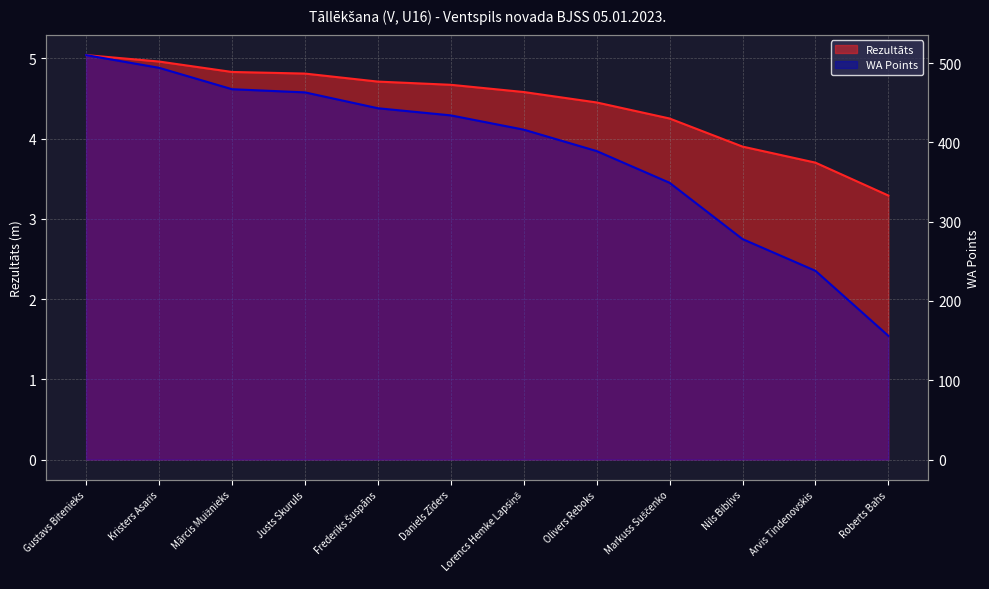

What is the maximum value for WA?

510.0